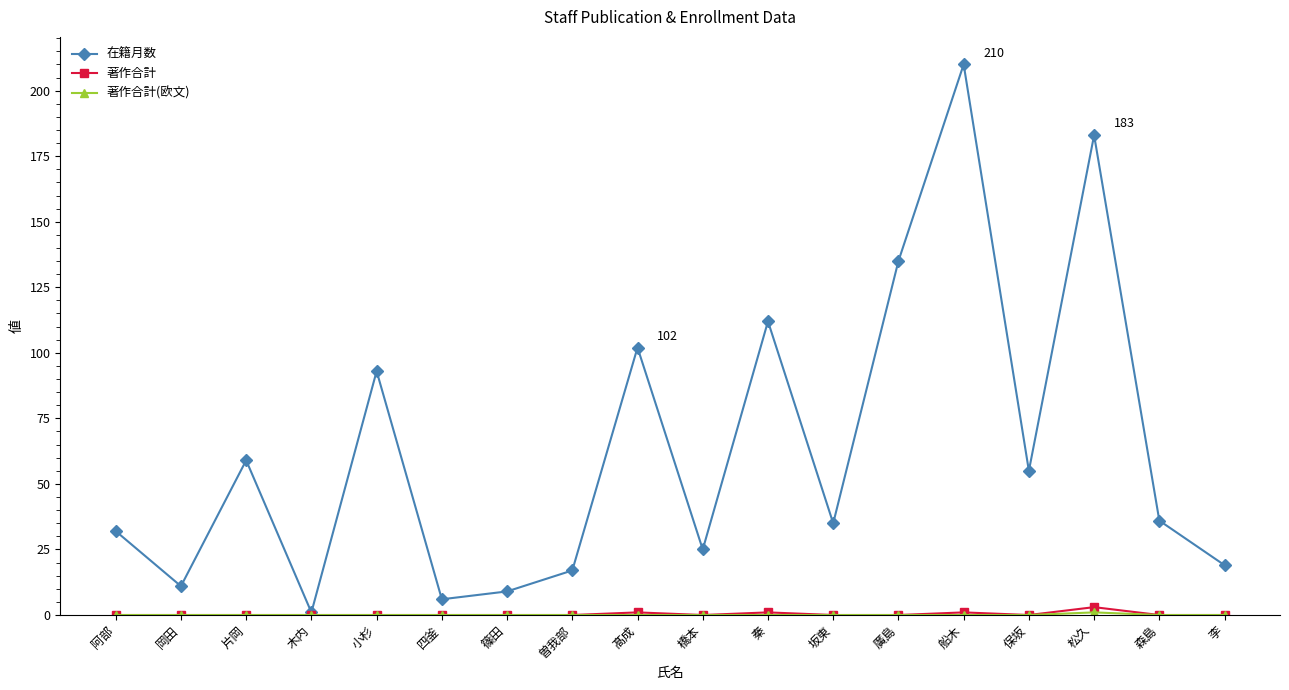

What is the sum of the 在籍月数 values at 岡田 and 曽我部?

28